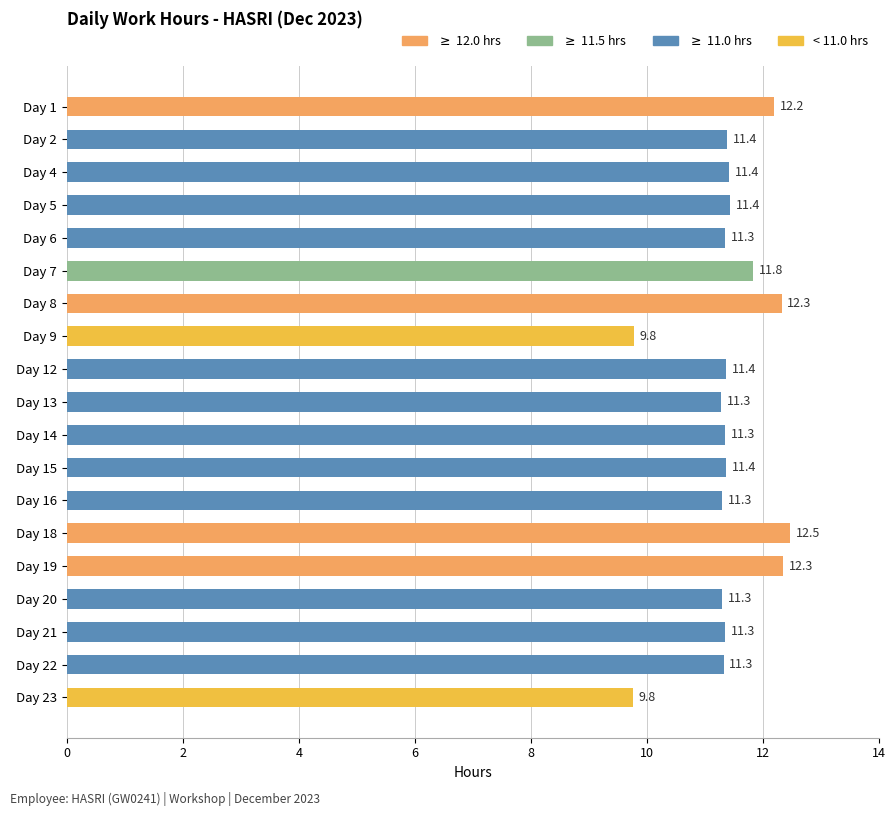

Are the bars grouped side by side (vs. stacked)?

No